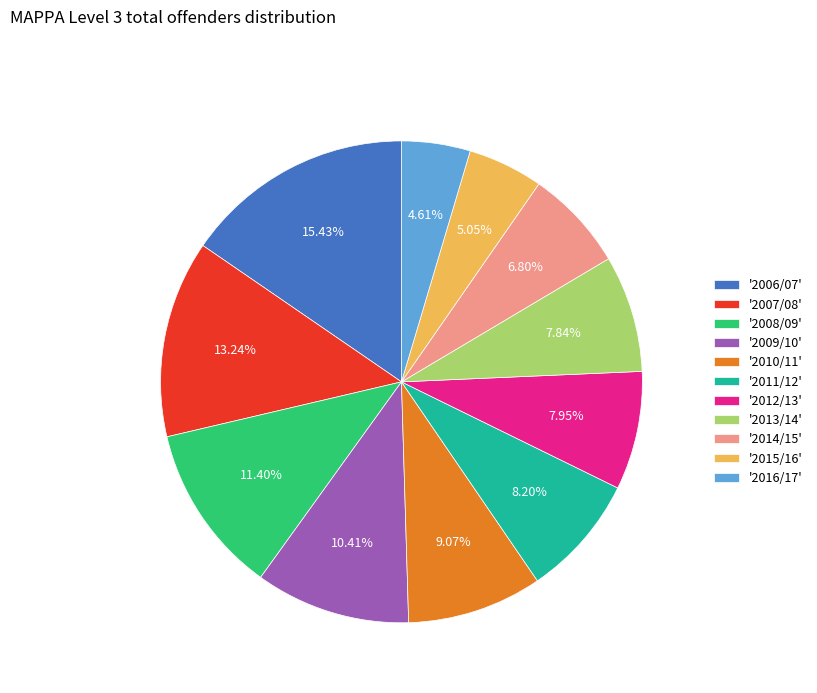

Does '2006/07' account for over 50% of the chart?

No